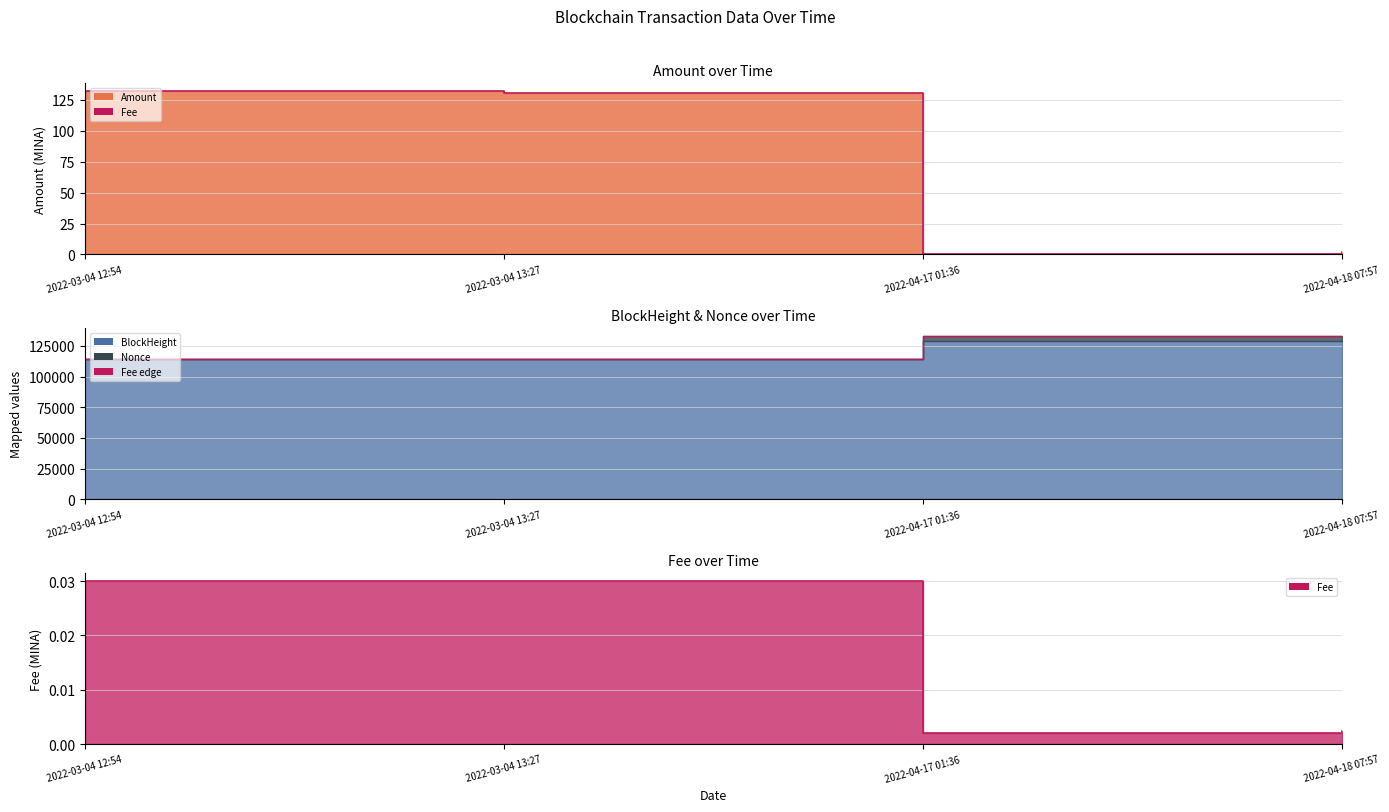

What is the difference between the maximum and minimum values?

131.8